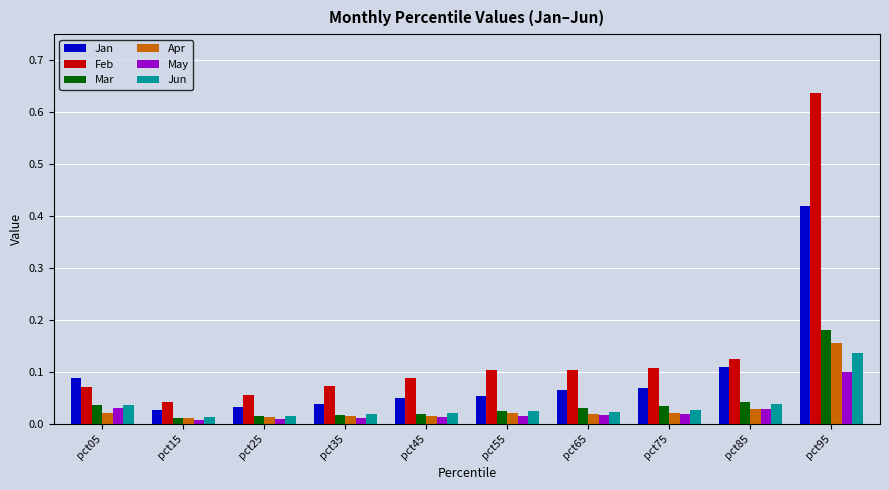

Which series has the largest range (max minus min)?

Feb